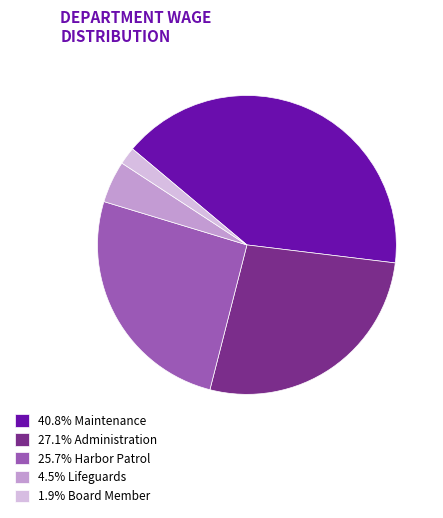

Does 27.1% Administration represent more than half of the total?

No